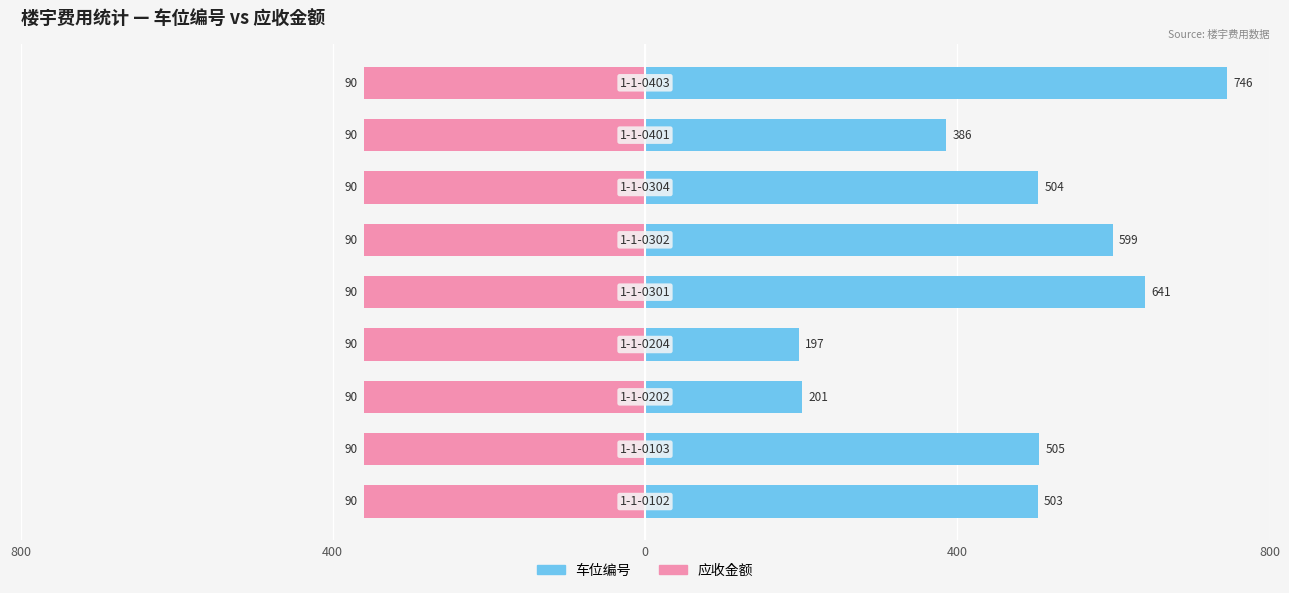

Is it true that 车位编号 equals 505.0 at 400?

True